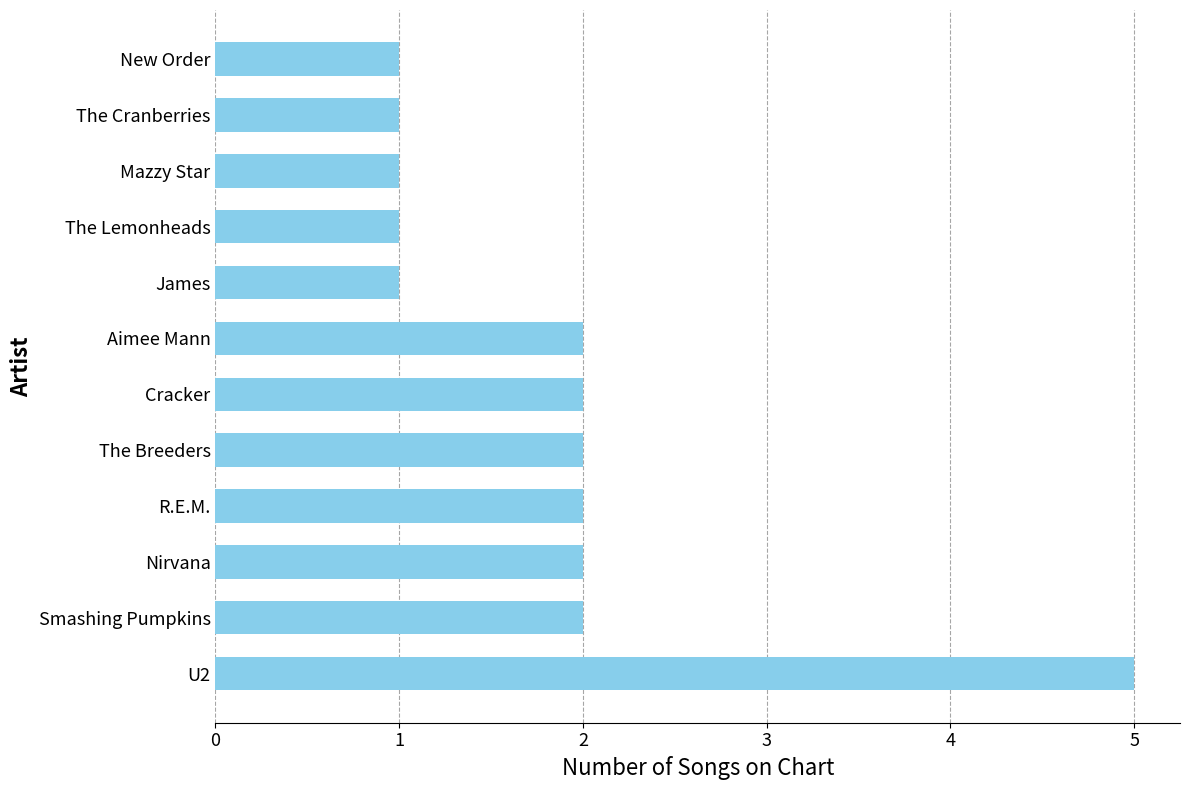

The value at Aimee Mann is 2. True or false?

True